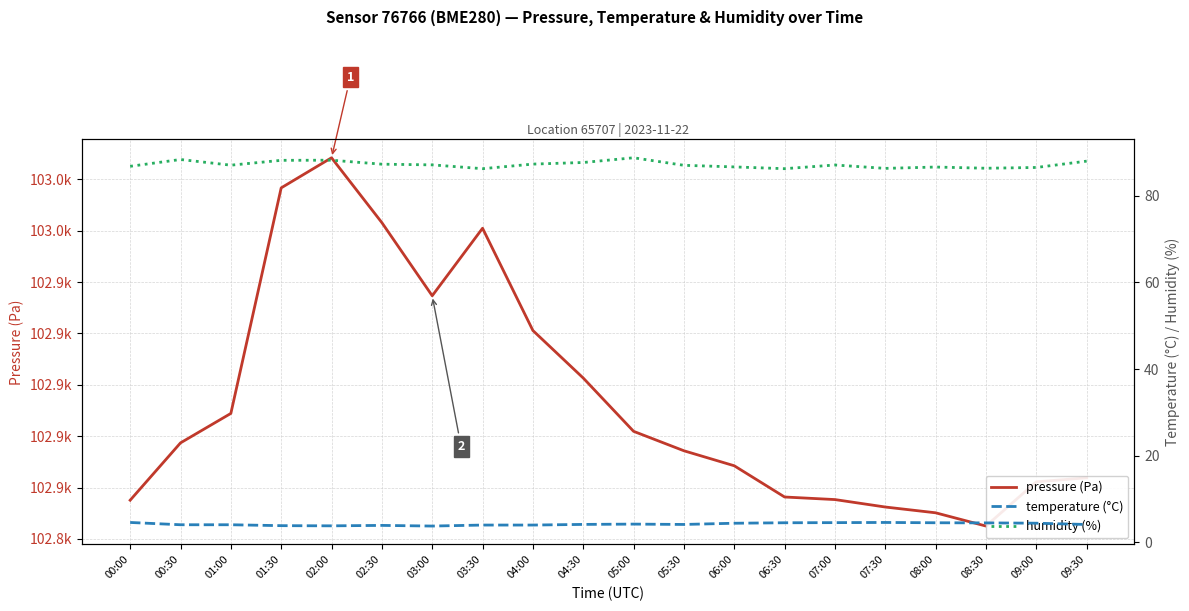

The value of humidity (%) at 04:00 is 87.3. True or false?

True